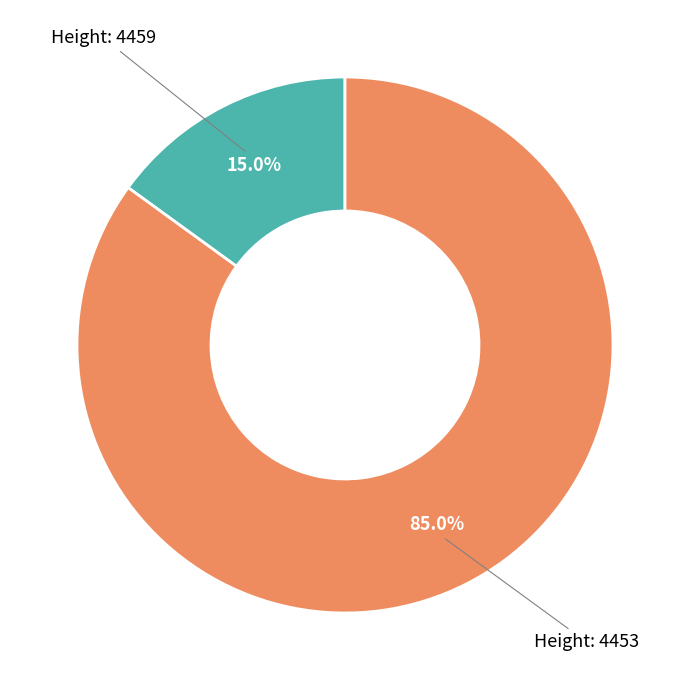

Is there any slice that represents more than half of the pie?

Yes